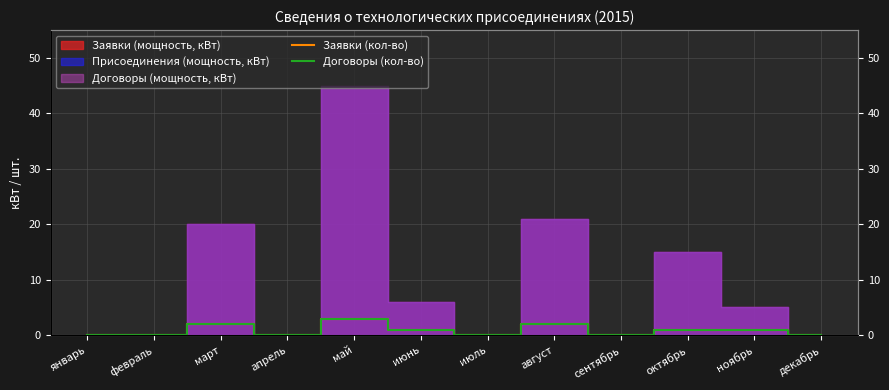

True or false: Заявки (кол-во) and Договоры (кол-во) intersect in this chart.

False